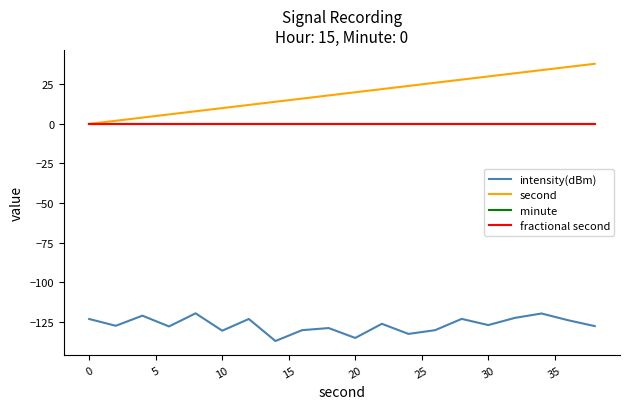

Reading left to right, transcribe all the data shown in this chart.

intensity(dBm): -123.3	-127.6	-121.2	-128.0	-119.7	-130.7	-123.3	-137.2	-130.4	-129.0	-135.3	-126.3	-132.7	-130.4	-123.2	-127.1	-122.6	-119.8	-124.1	-127.8
second: 0.0	2.0	4.0	6.0	8.0	10.0	12.0	14.0	16.0	18.0	20.0	22.0	24.0	26.0	28.0	30.0	32.0	34.0	36.0	38.0
minute: 0.0	0.0	0.0	0.0	0.0	0.0	0.0	0.0	0.0	0.0	0.0	0.0	0.0	0.0	0.0	0.0	0.0	0.0	0.0	0.0
fractional second: 0.0	0.0	0.0	0.0	0.0	0.0	0.0	0.0	0.0	0.0	0.0	0.0	0.0	0.0	0.0	0.0	0.0	0.0	0.0	0.0